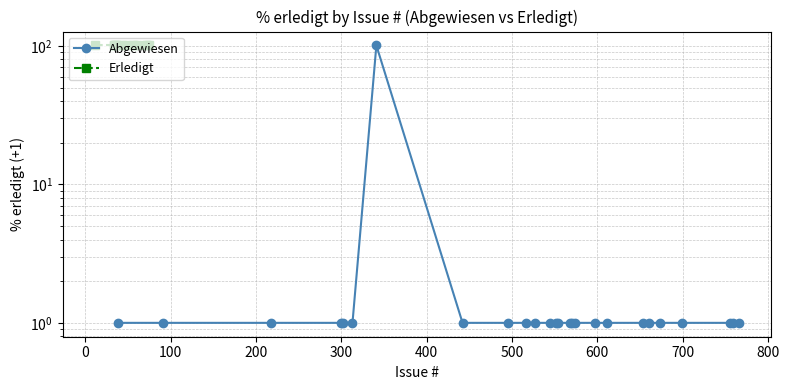

True or false: there are more than 1 points higher than both neighbors.

False